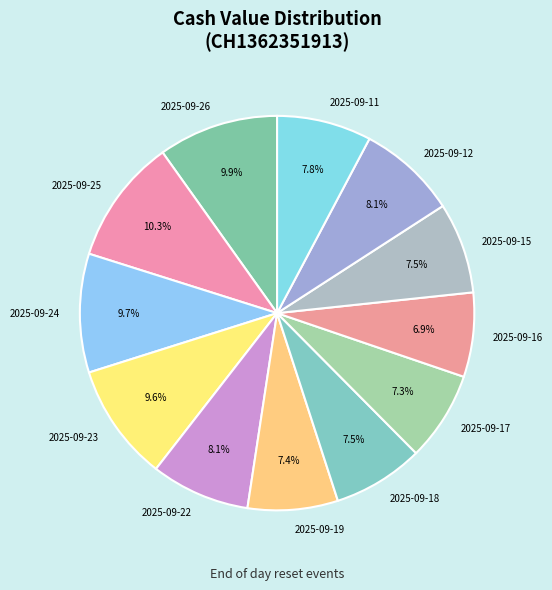

What portion of the pie excludes 2025-09-23?

90.4%